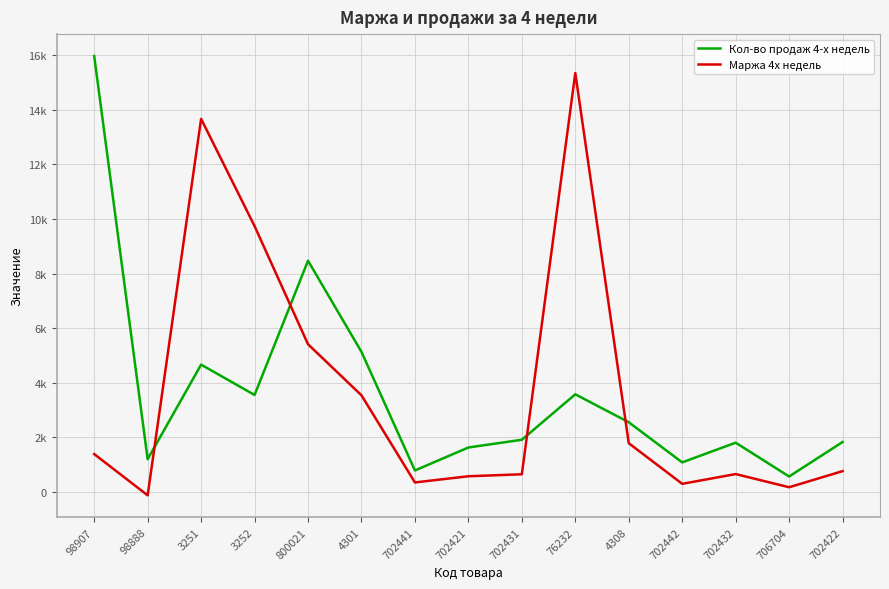

Which category has the lowest value in the Кол-во продаж 4-х недель series?

706704